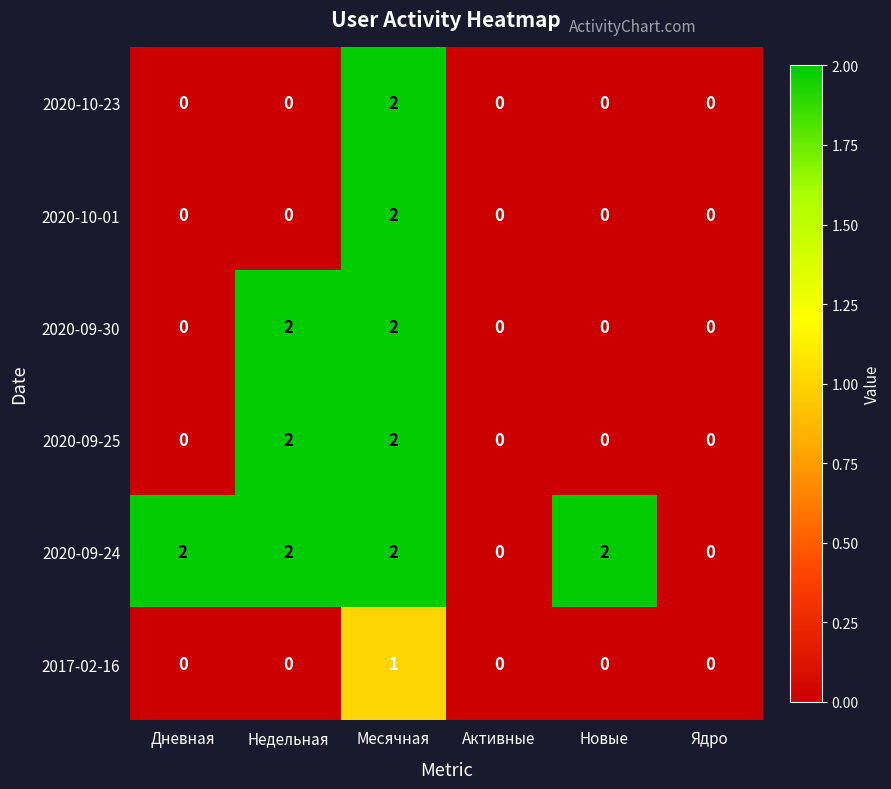

At which label does 2017-02-16 reach its peak?

Месячная